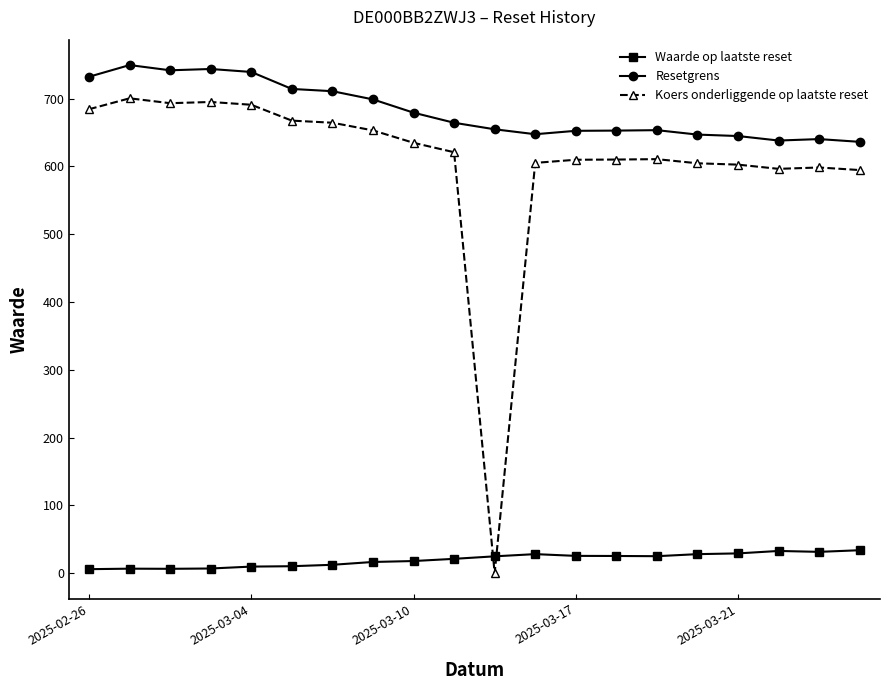

Rank the series by their maximum value, from highest to lowest.

Resetgrens, Koers onderliggende op laatste reset, Waarde op laatste reset